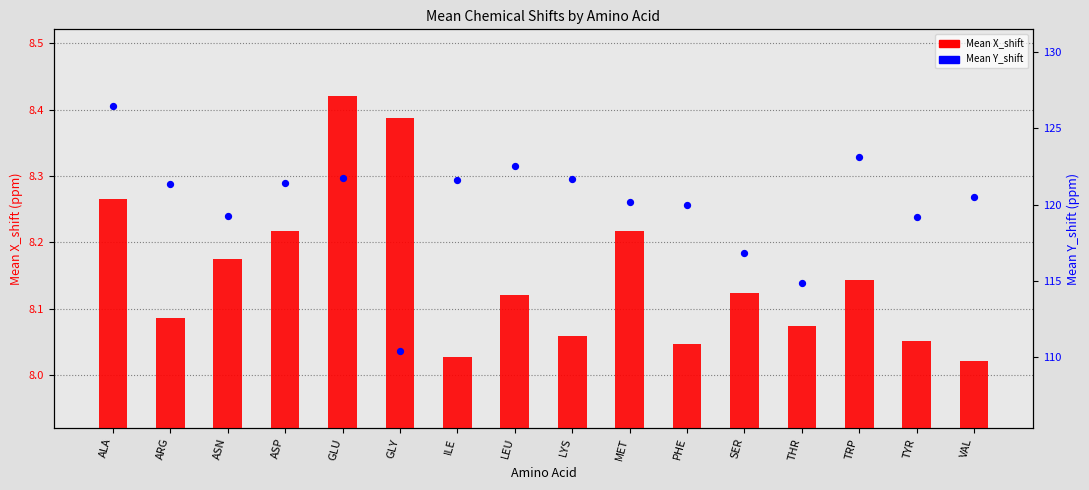

What are all the series names shown in the legend?

Mean X_shift, Mean Y_shift